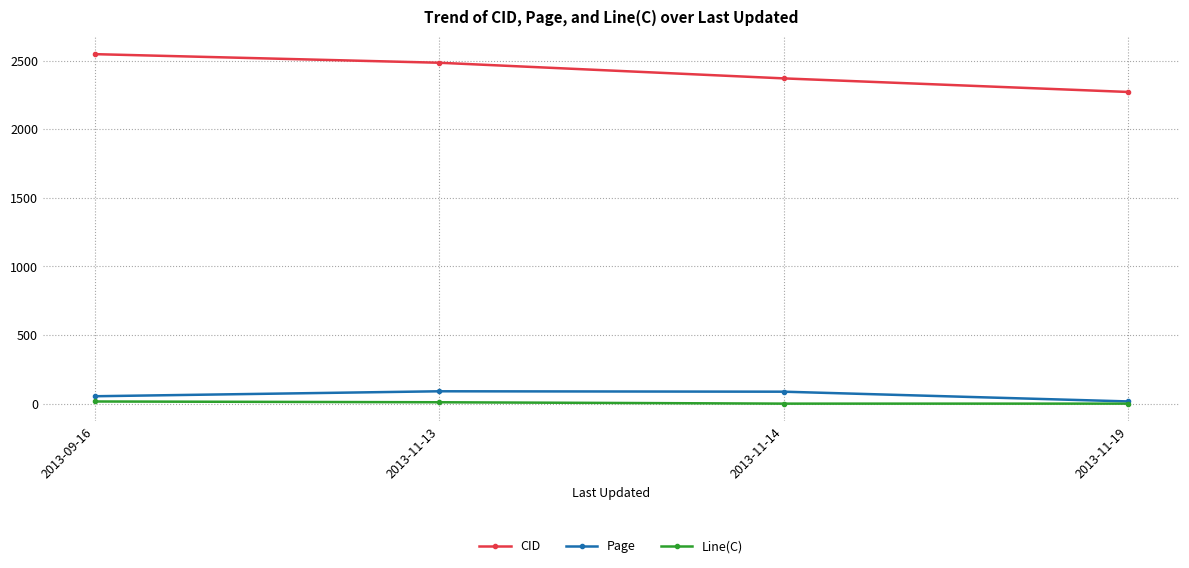

The value of Line(C) at 2013-11-19 is 0.0. True or false?

True